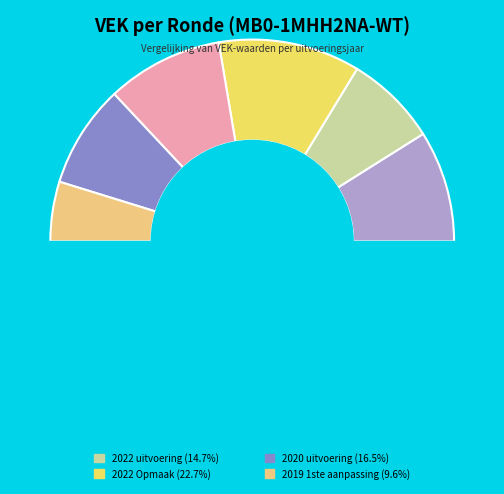

To the nearest percent, what is the combined percentage of 2023 1ste aanpassing and 2020 uitvoering?

34%